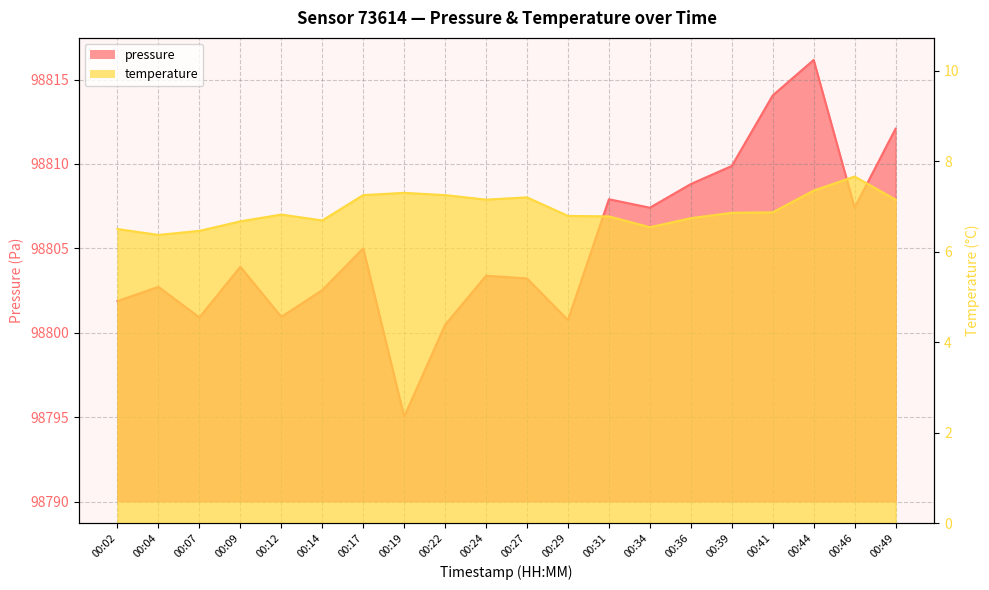

Is it true that temperature equals 4.2 at 00:31?

False